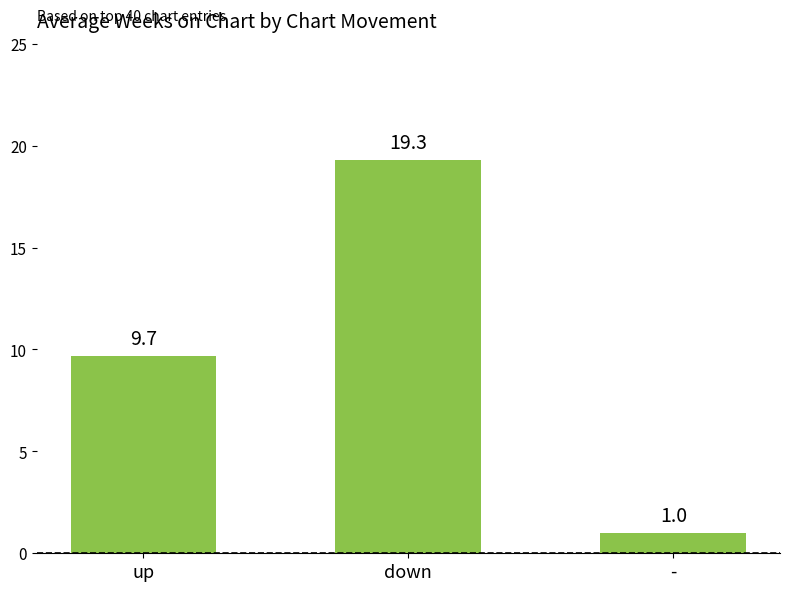

True or false: the data shows 13.2 at up.

False